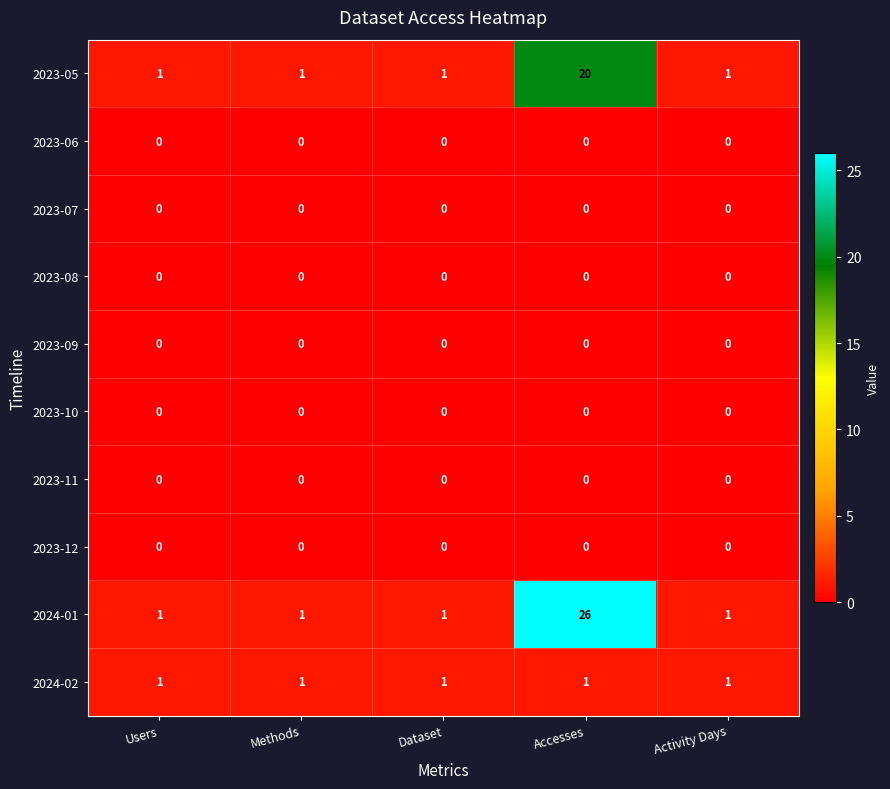

Is it true that 2023-06 equals 0 at Dataset?

True